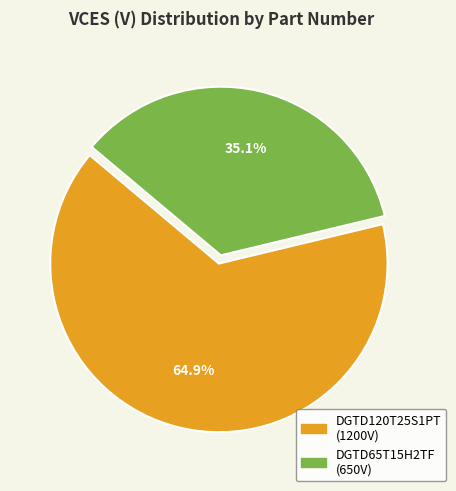

Is the sum of DGTD65T15H2TF and DGTD120T25S1PT greater than half?

Yes